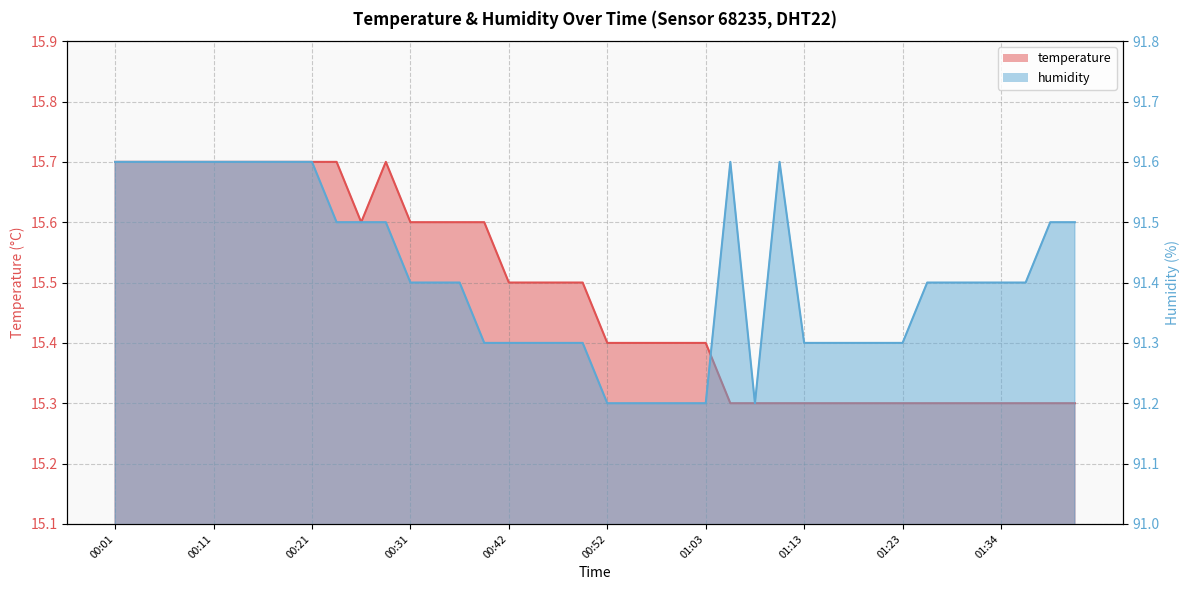

True or false: temperature and humidity cross at least once.

False